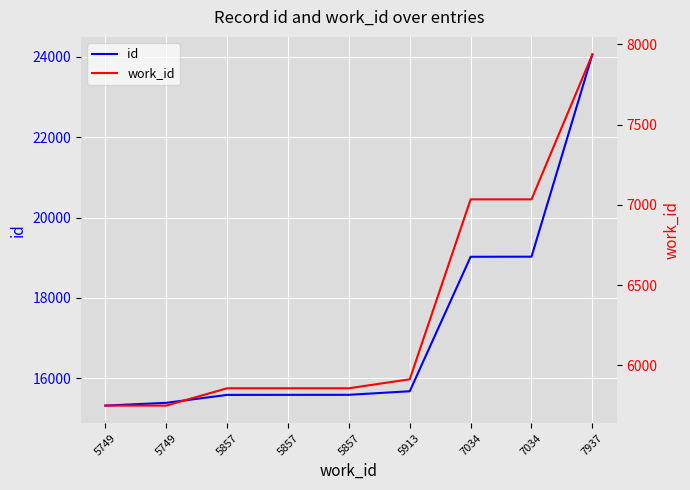

True or false: id and work_id intersect in this chart.

False